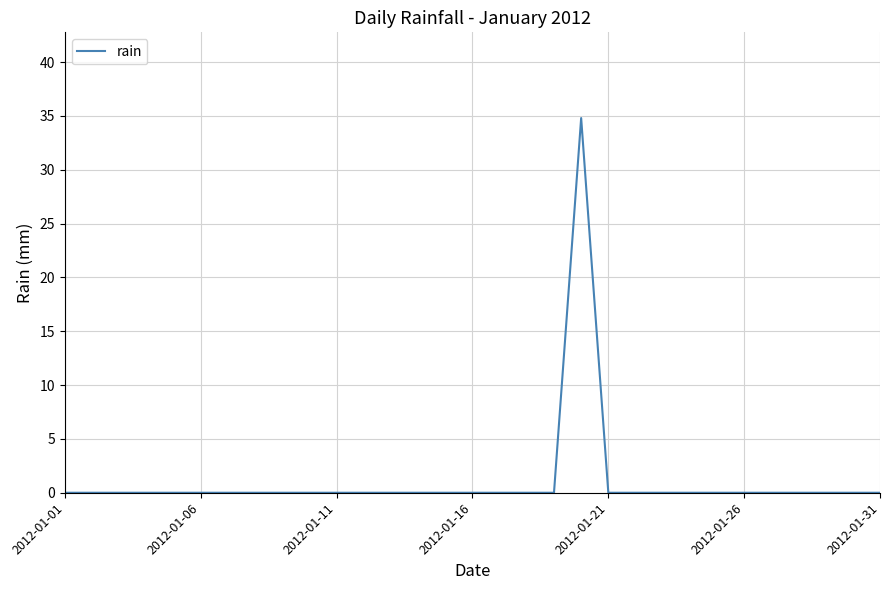

What is the maximum value shown in the chart?

34.8